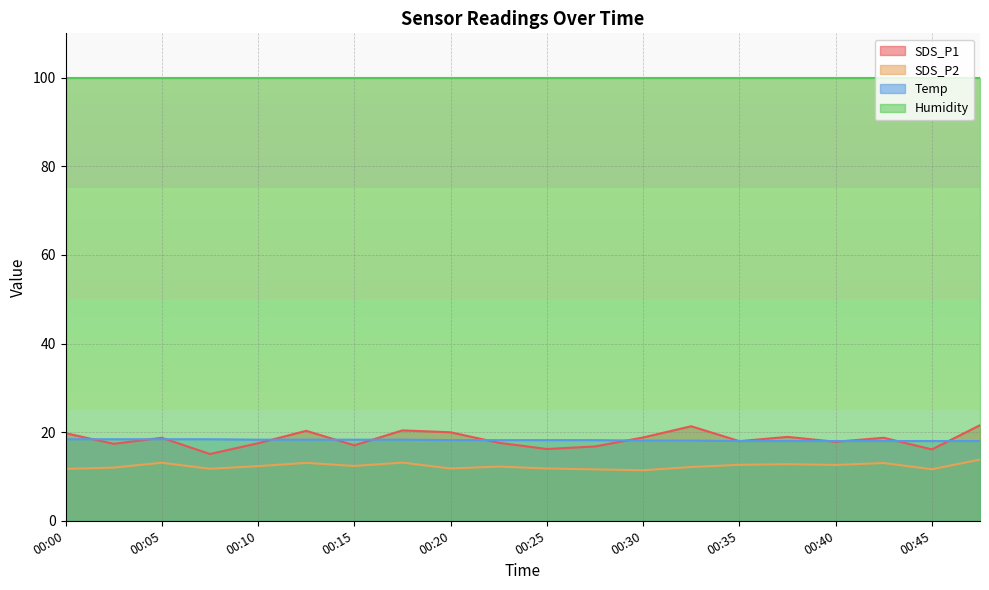

Read the Temp value at 00:03.

18.4